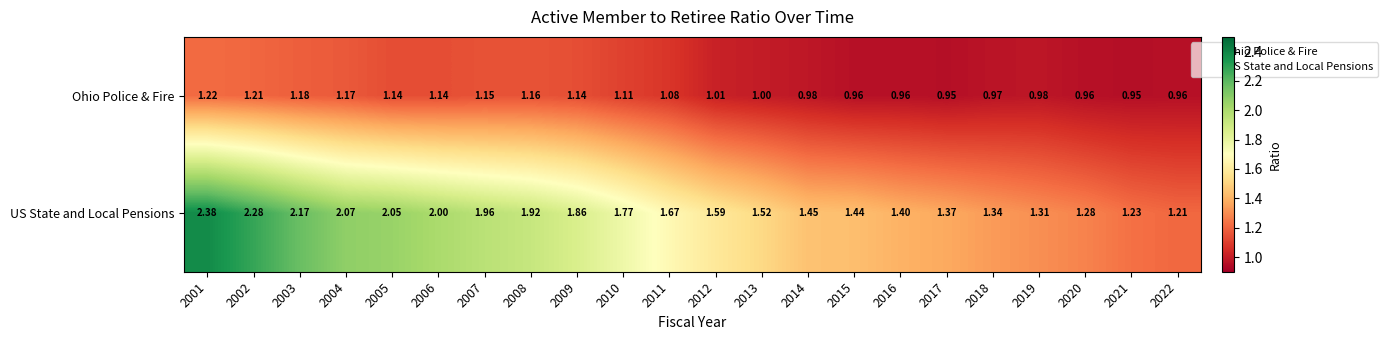

Which series changed the most between 2004 and 2014?

US State and Local Pensions